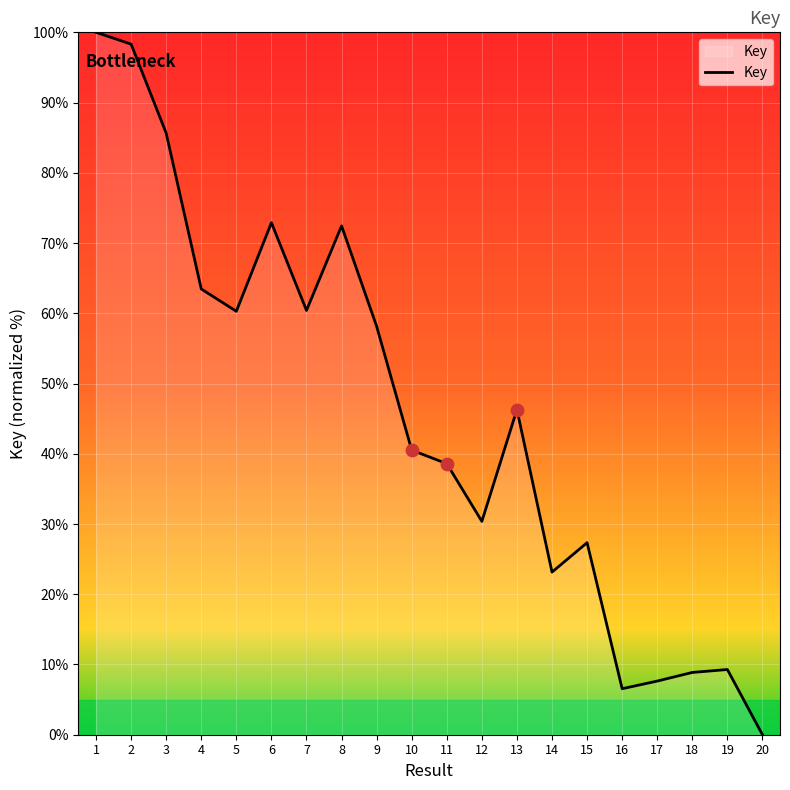

Which has a higher value, 11 or 10?

10